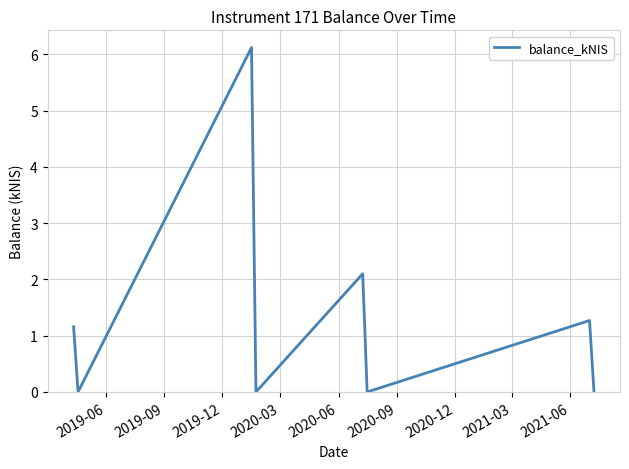

Is this an area chart (filled region under the line)?

No